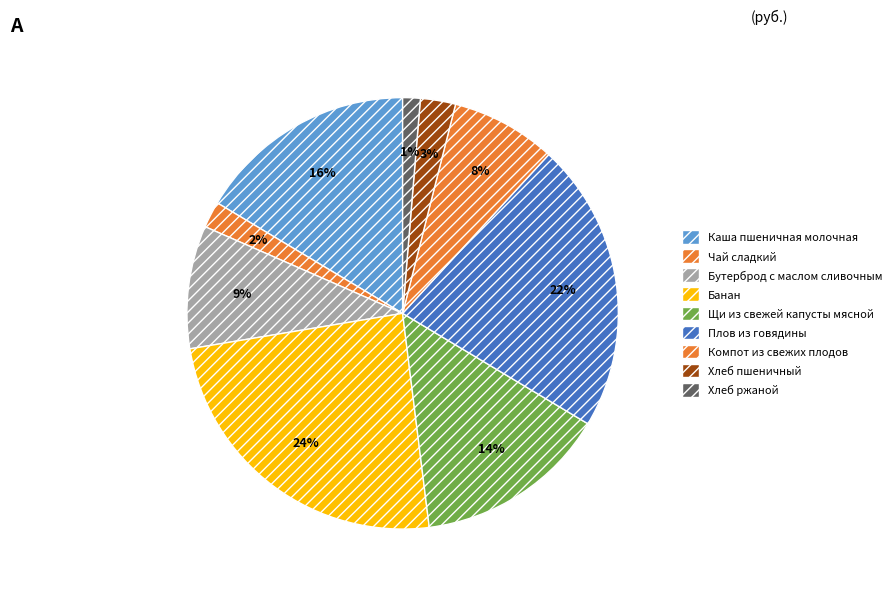

To the nearest percent, what is the difference between the largest and smallest slice percentages?

23%